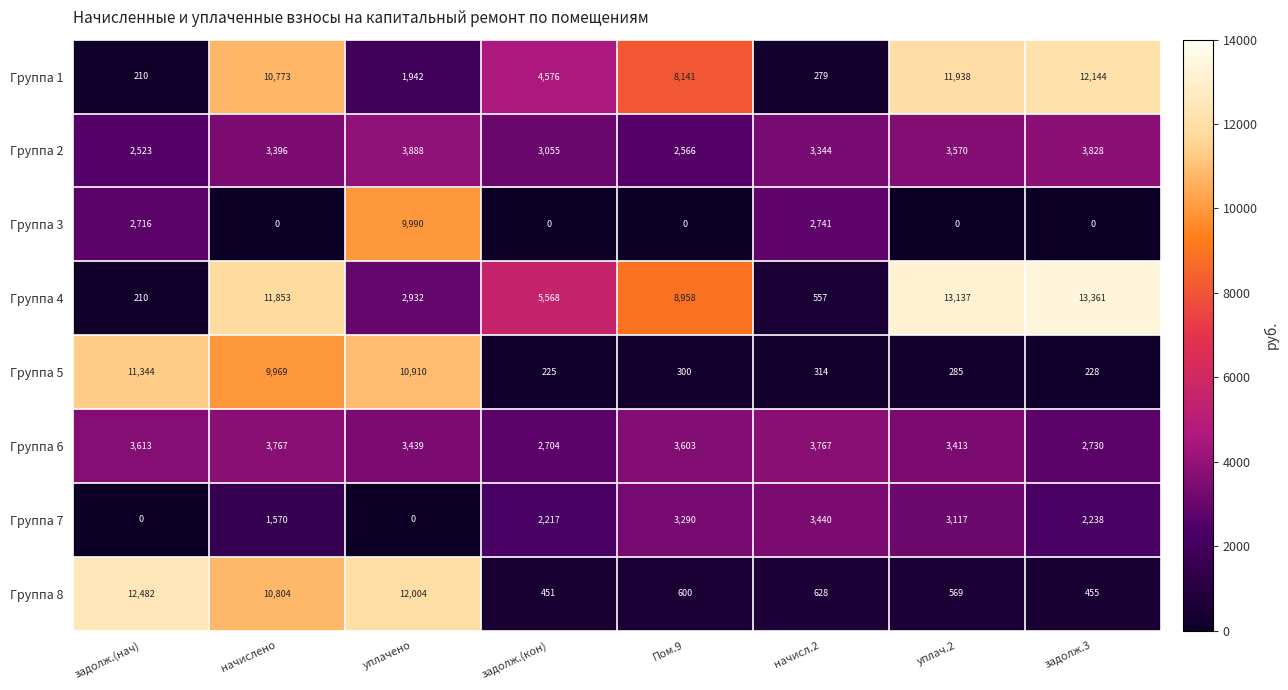

Which category has the highest value in the Группа 1 series?

задолж.3